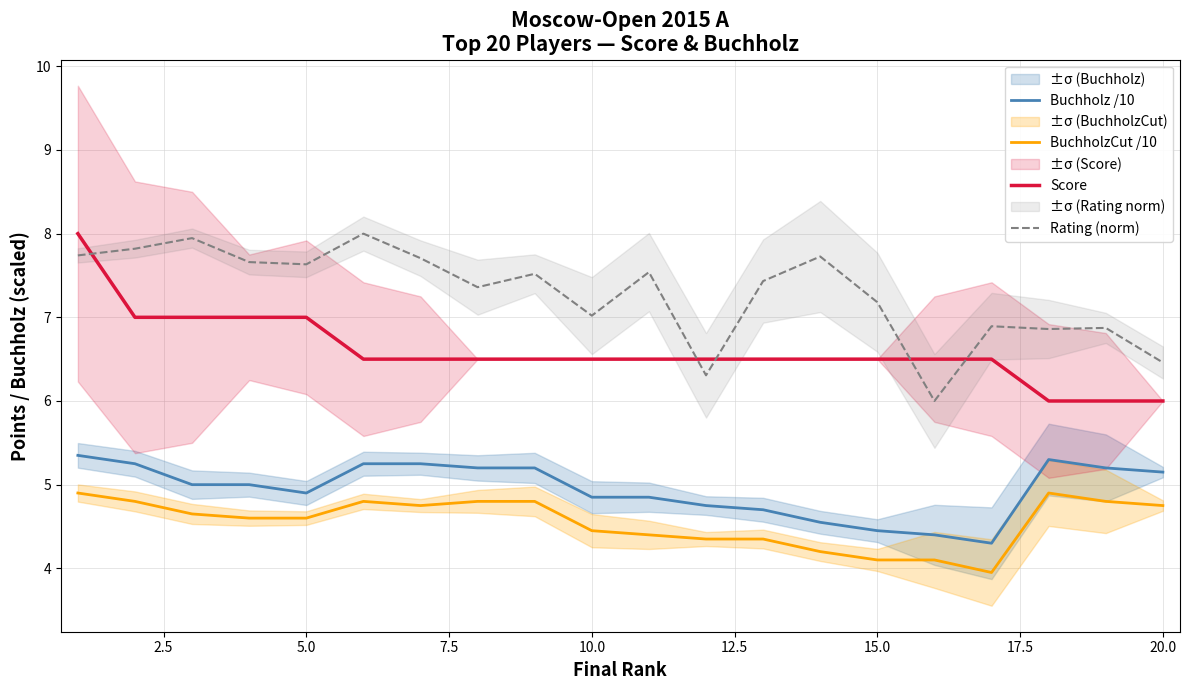

True or false: BuchholzCut /10 and Buchholz /10 cross at least once.

False